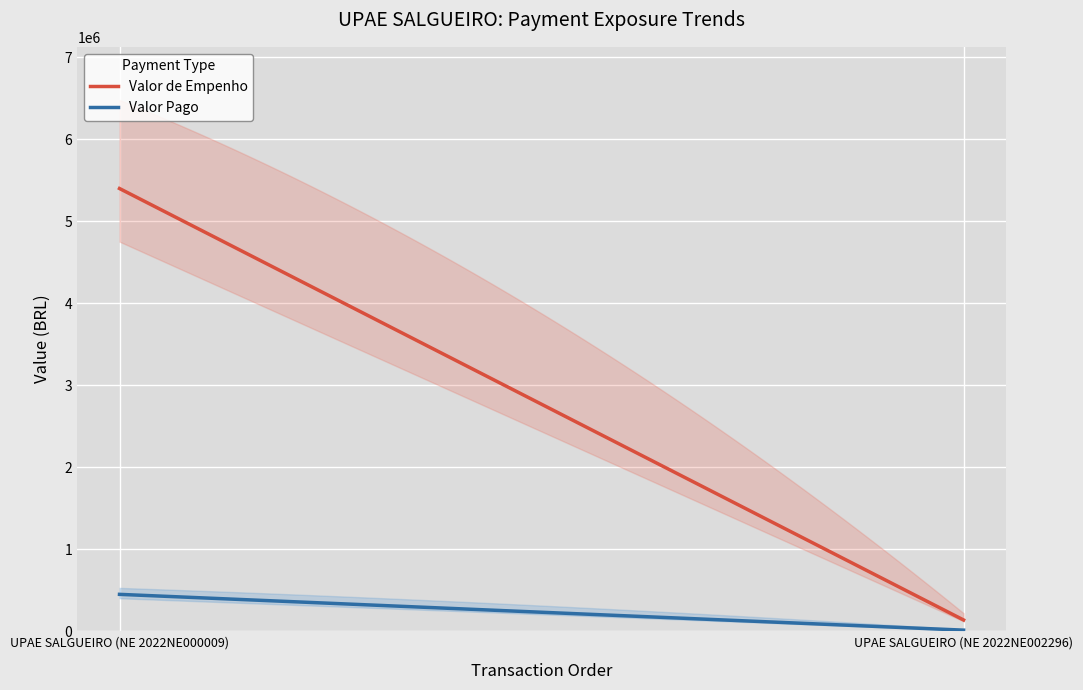

Reading left to right, extract all data points from this chart.

Valor de Empenho: 5400000.0	137464.0
Valor Pago: 450000.0	13500.0